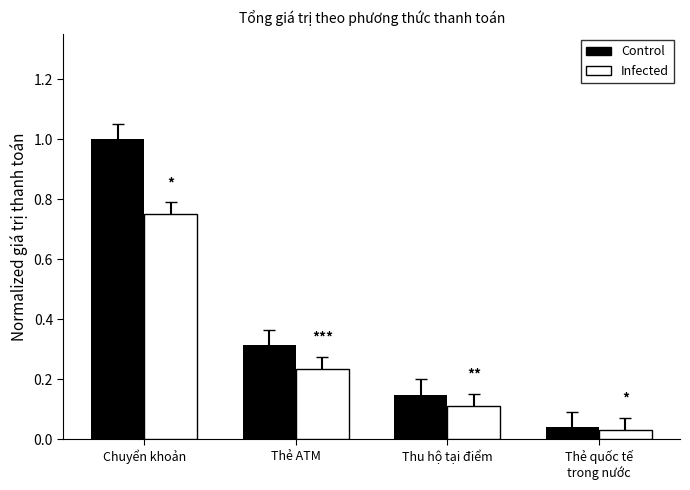

List the labels in order of Infected value, largest first.

Chuyển khoản, Thẻ ATM, Thu hộ tại điểm, Thẻ quốc tế
trong nước